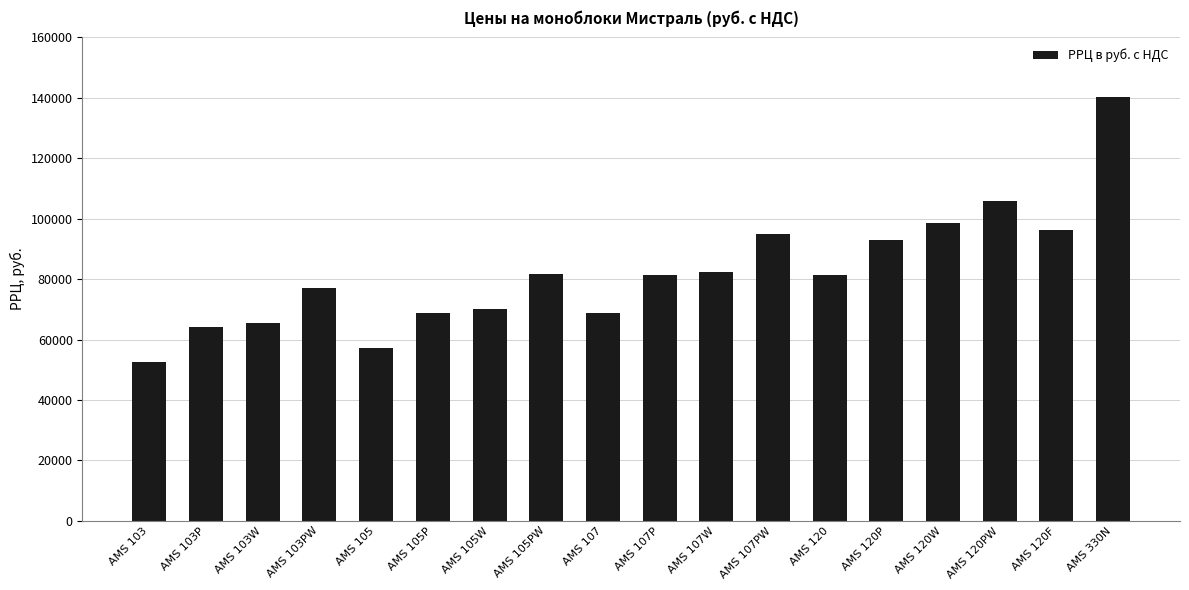

What is the difference between the maximum and minimum values?

87700